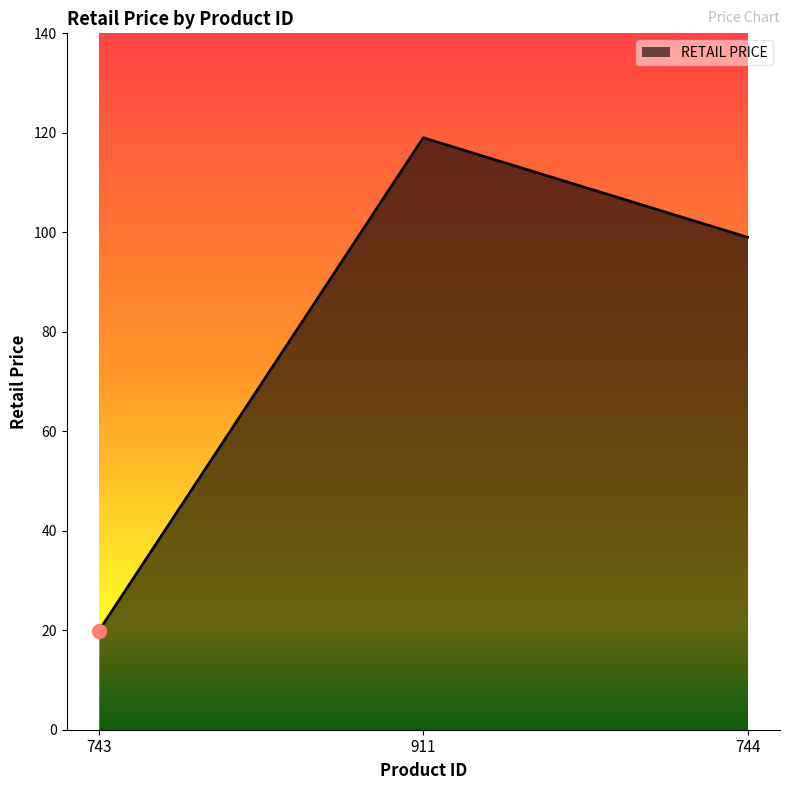

What is the difference between the values at 911 and 743?

99.1